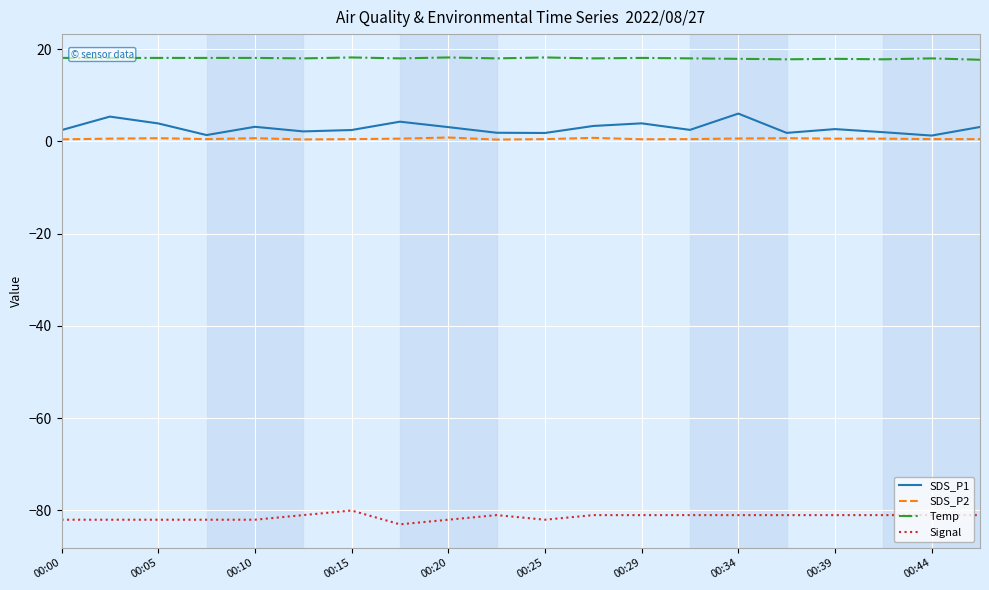

What is the average value of the SDS_P1 series?

2.9